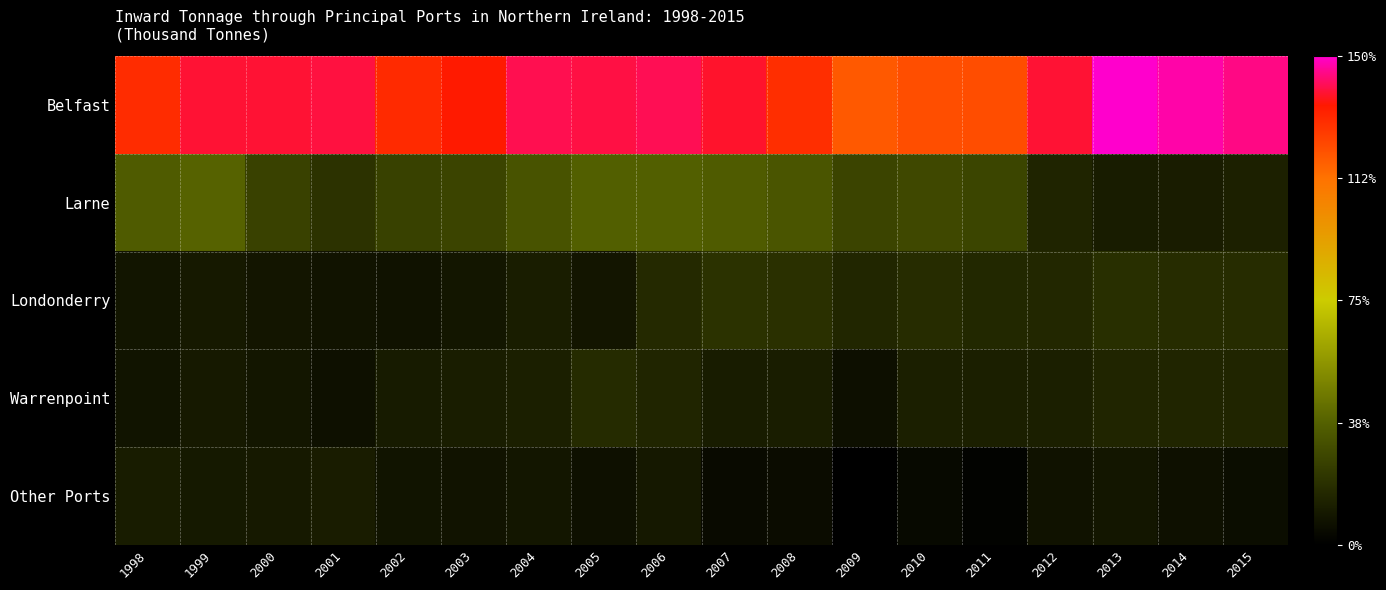

Which series has the largest total across all categories?

Belfast